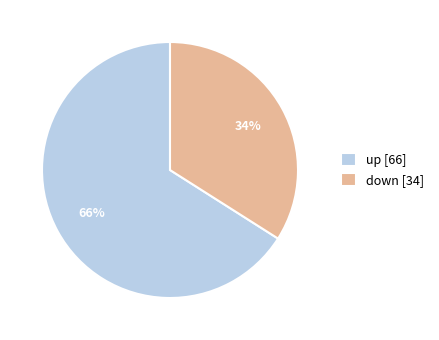

What is the majority slice?

up